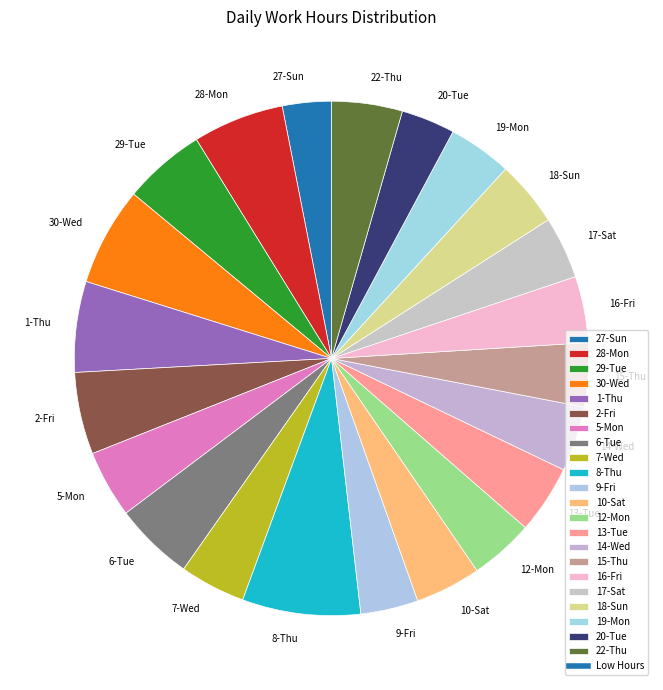

How many segments does this pie chart have?

22